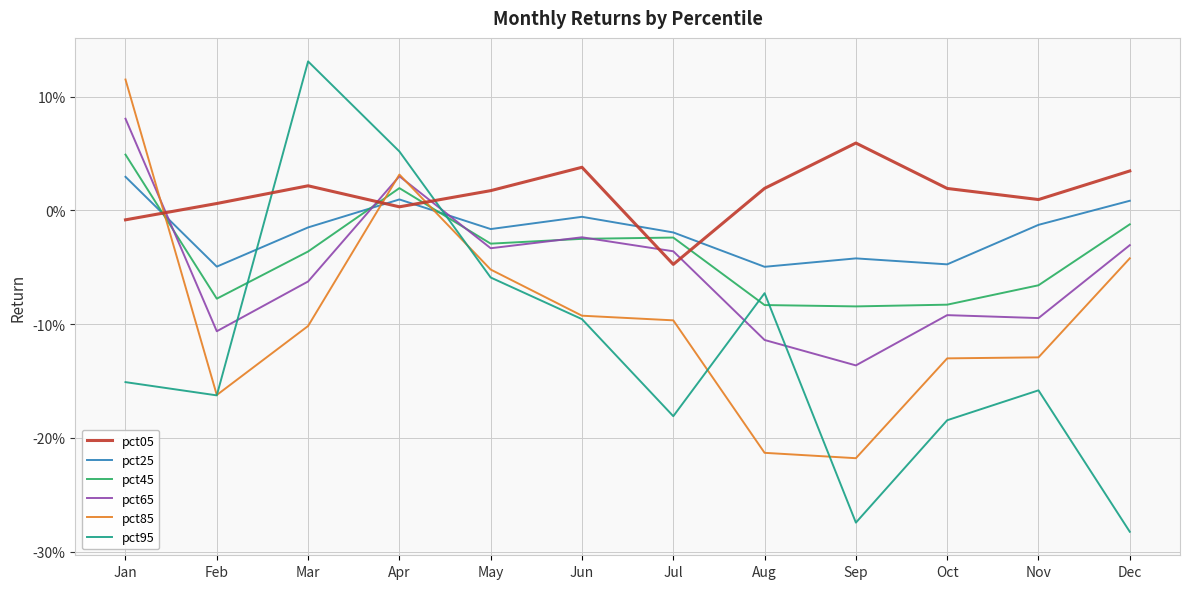

Rank the categories by pct65 value from lowest to highest.

Sep, Aug, Feb, Nov, Oct, Mar, Jul, May, Dec, Jun, Apr, Jan